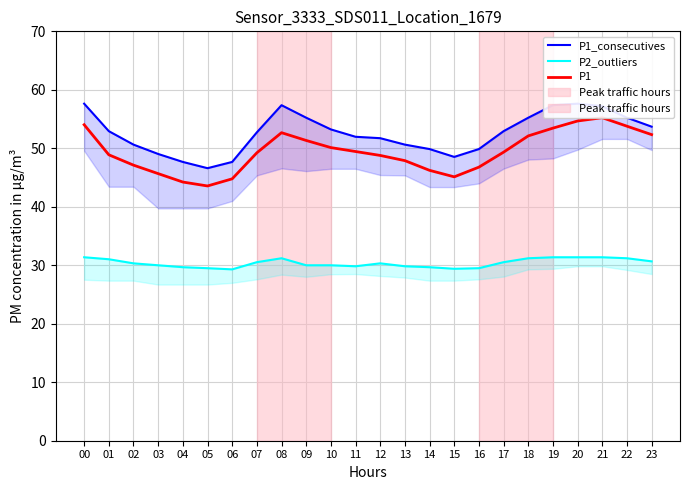

True or false: P1 and P1_consecutives cross at least once.

False